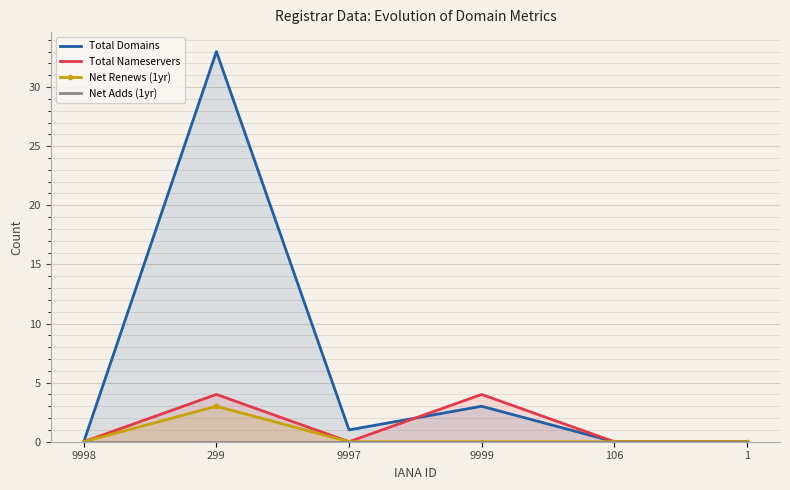

At which label does Total Domains first exceed 1?

299